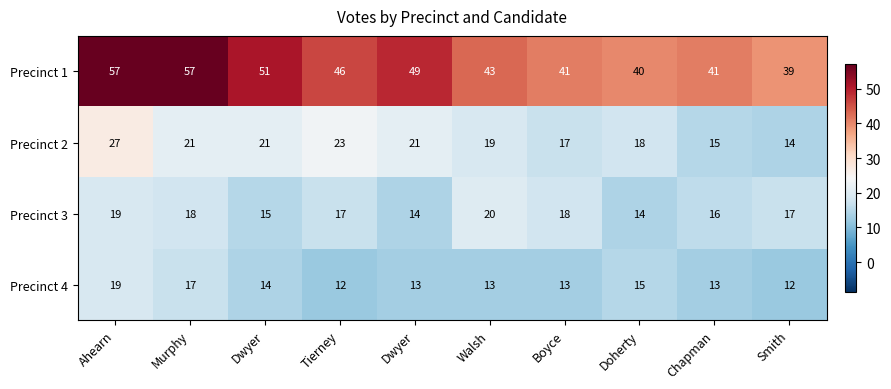

Reading right to left, transcribe all the data shown in this chart.

Precinct 1: Smith=39	Chapman=41	Doherty=40	Boyce=41	Walsh=43	Dwyer=49	Tierney=46	Dwyer=51	Murphy=57	Ahearn=57
Precinct 2: Smith=14	Chapman=15	Doherty=18	Boyce=17	Walsh=19	Dwyer=21	Tierney=23	Dwyer=21	Murphy=21	Ahearn=27
Precinct 3: Smith=17	Chapman=16	Doherty=14	Boyce=18	Walsh=20	Dwyer=14	Tierney=17	Dwyer=15	Murphy=18	Ahearn=19
Precinct 4: Smith=12	Chapman=13	Doherty=15	Boyce=13	Walsh=13	Dwyer=13	Tierney=12	Dwyer=14	Murphy=17	Ahearn=19